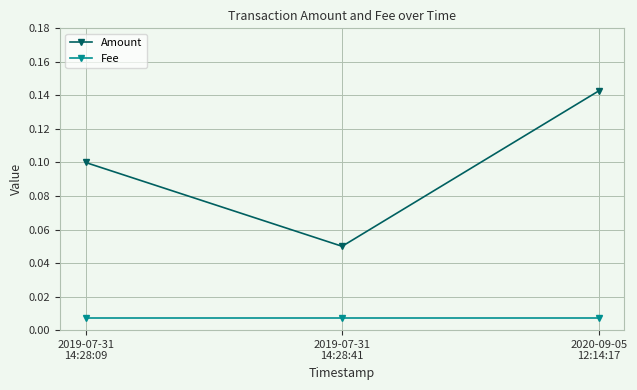

Which series has the widest spread of values?

Amount